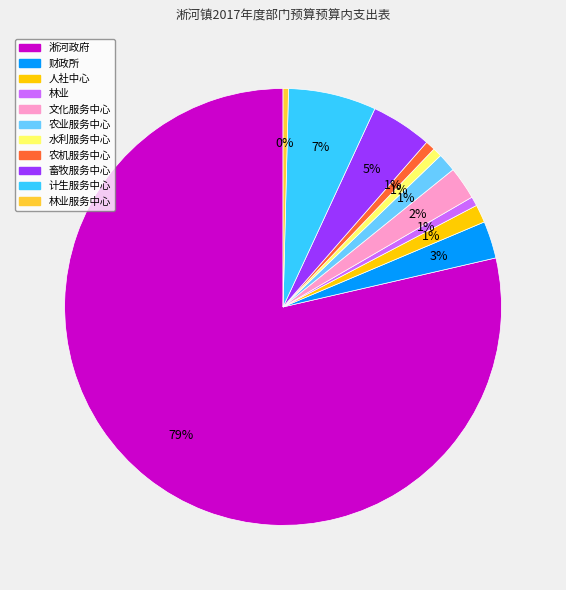

Is there a majority slice in this chart?

Yes